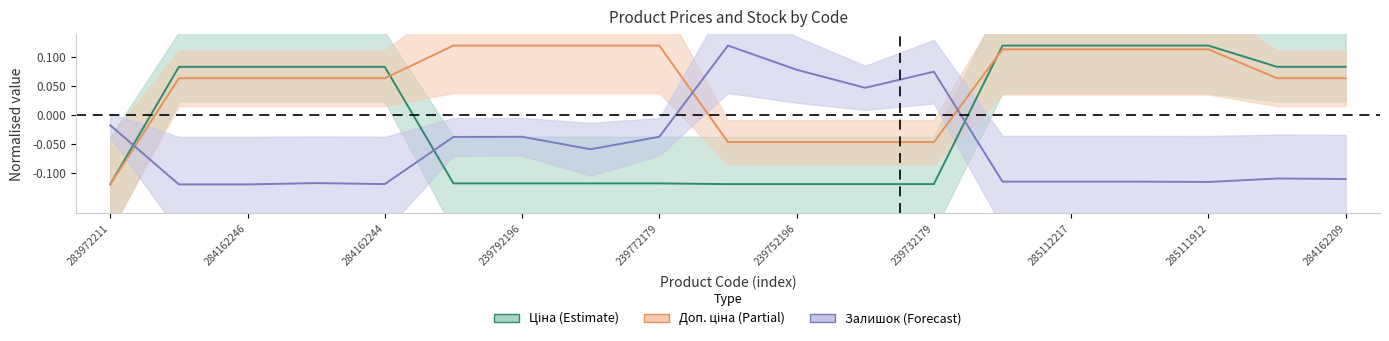

How many values in the Ціна (Estimate) series are below 0?

9